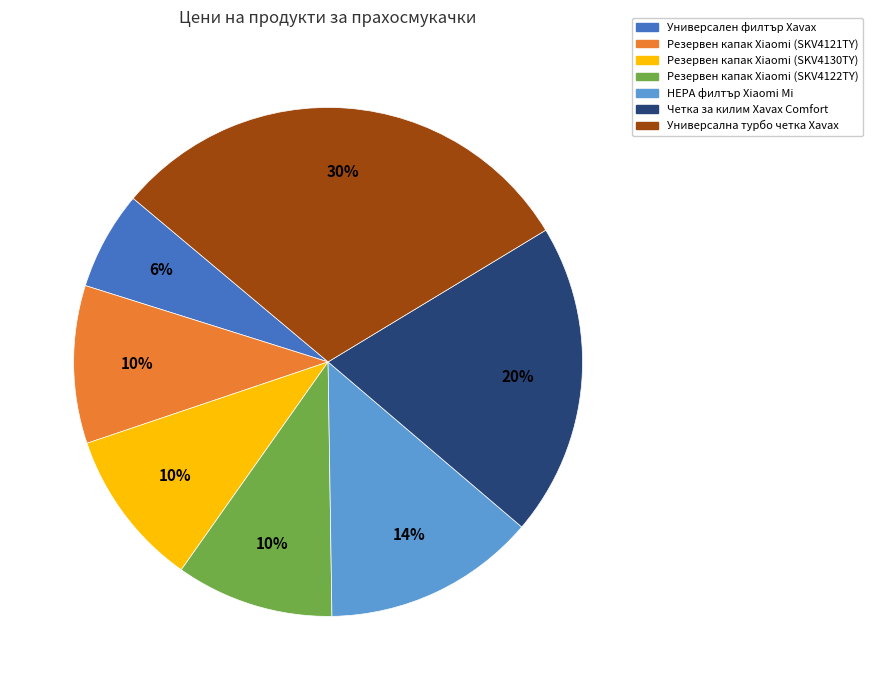

To the nearest percent, what is the difference between the largest and smallest slice percentages?

24%